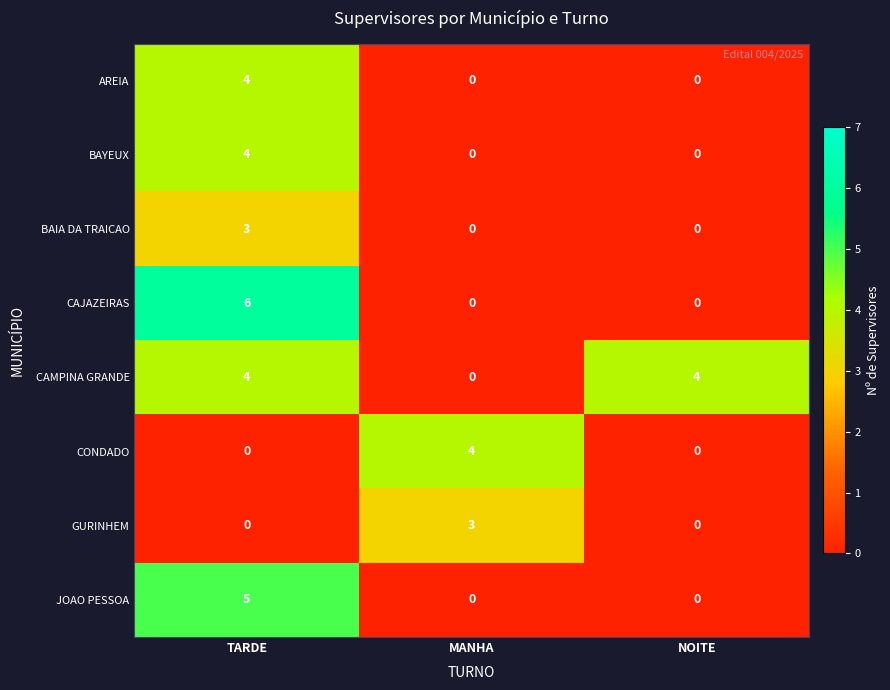

Reading right to left, list all the values displayed in this chart.

AREIA: NOITE=0	MANHA=0	TARDE=4
BAYEUX: NOITE=0	MANHA=0	TARDE=4
BAIA DA TRAICAO: NOITE=0	MANHA=0	TARDE=3
CAJAZEIRAS: NOITE=0	MANHA=0	TARDE=6
CAMPINA GRANDE: NOITE=4	MANHA=0	TARDE=4
CONDADO: NOITE=0	MANHA=4	TARDE=0
GURINHEM: NOITE=0	MANHA=3	TARDE=0
JOAO PESSOA: NOITE=0	MANHA=0	TARDE=5